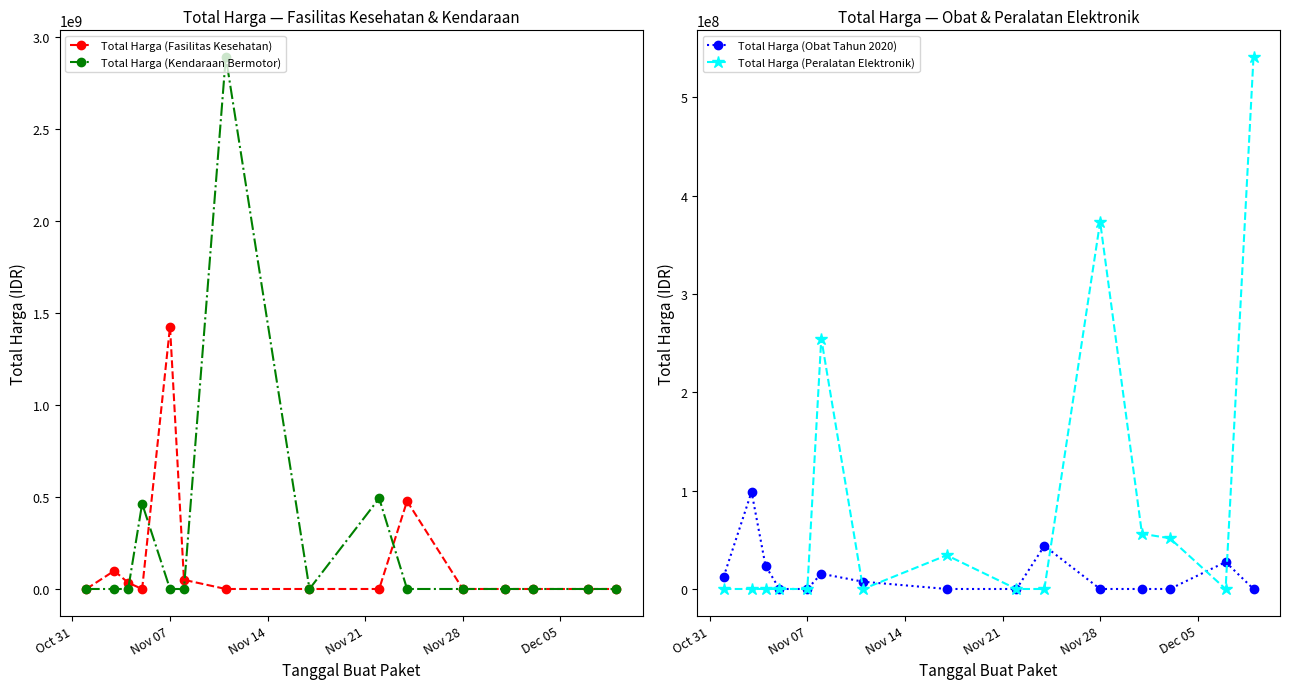

How many lines are shown in the chart?

4